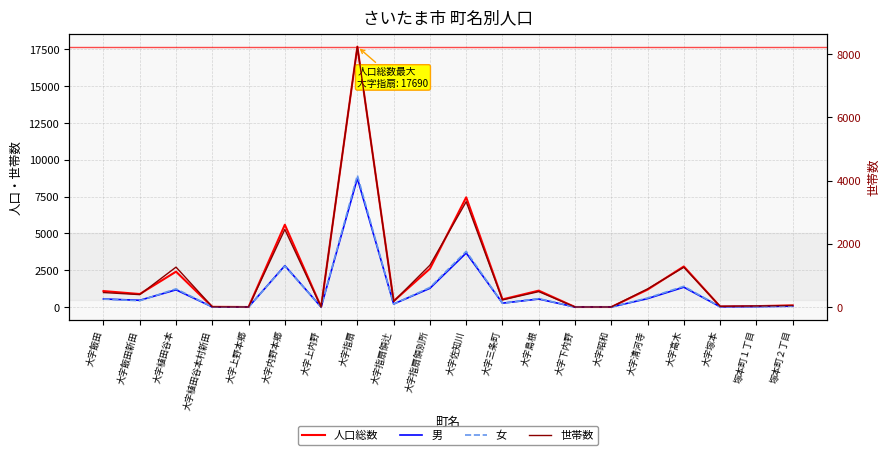

True or false: 世帯数 has a value of 572 at 大字清河寺.

True